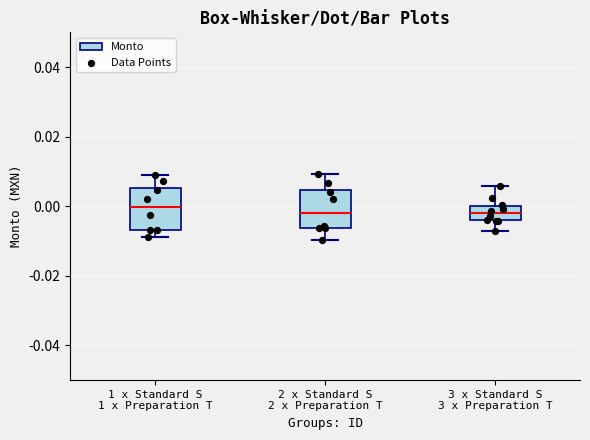

Reading left to right, transcribe this box plot: for each box, give where its median line is, the range the box spans, and where its two whiskers end, as read against the y-axis. The values are not printed on the chart, so give them approximately, as read against the axis.

1 x Standard S 1 x Preparation T: median 0.000, box -0.006 to 0.006, whiskers -0.008 to 0.010
2 x Standard S 2 x Preparation T: median -0.002, box -0.006 to 0.004, whiskers -0.010 to 0.010
3 x Standard S 3 x Preparation T: median -0.002, box -0.004 to 0.000, whiskers -0.008 to 0.006